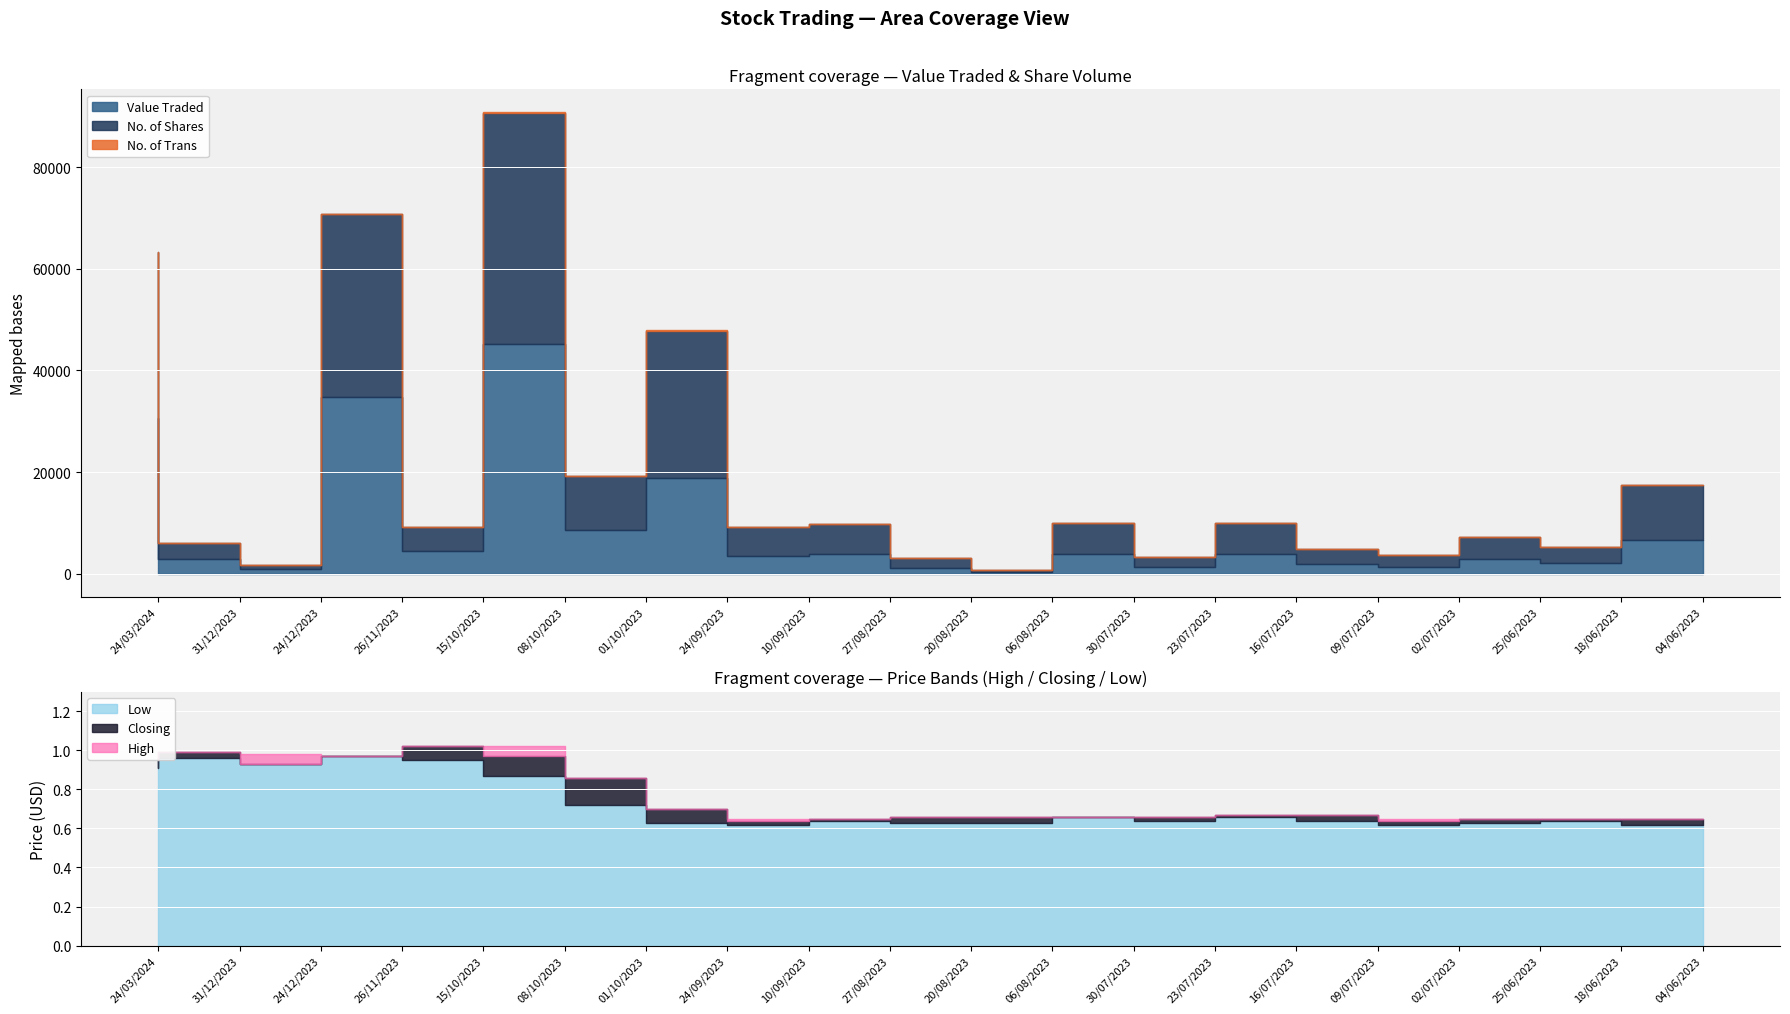

What is the label of the 2nd point from the left?

31/12/2023